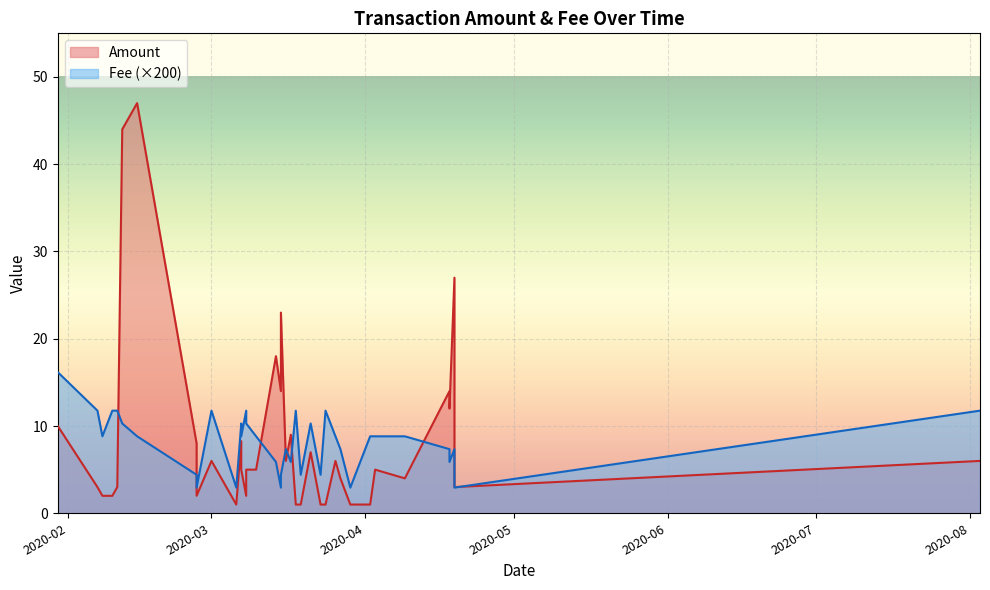

Reading left to right, list all the values displayed in this chart.

Amount: 10.0	3.0	2.0	2.0	3.0	44.0	47.0	8.0	2.0	6.0	1.0	8.3	5.0	2.0	5.0	5.0	18.0	14.0	23.0	6.0	9.0	1.0	1.0	7.0	1.0	1.0	6.0	4.0	1.0	1.0	5.0	4.0	14.0	12.0	27.0	3.0	6.0
Fee: 16.2	11.8	8.8	11.8	11.8	10.3	8.8	4.4	2.9	11.8	2.9	10.3	8.8	11.8	10.3	8.8	5.9	2.9	4.4	7.3	5.9	11.8	4.4	10.3	4.4	11.8	8.8	7.3	2.9	8.8	8.8	8.8	7.3	5.9	7.3	2.9	11.8